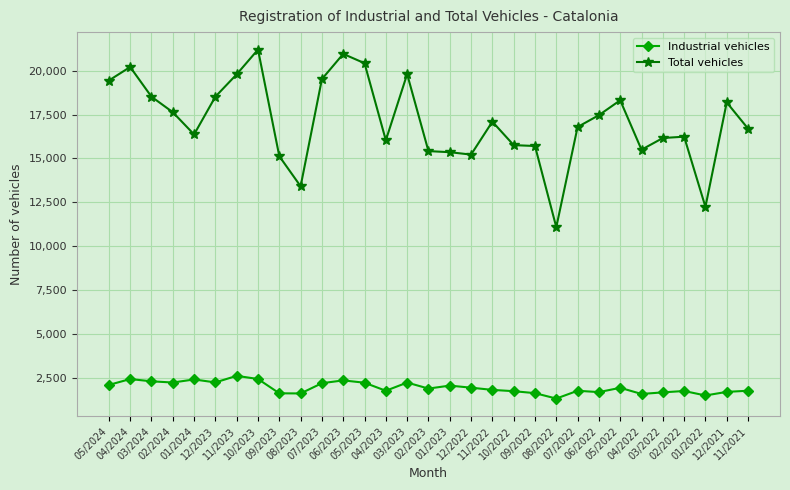

Does the chart have visible grid lines?

Yes